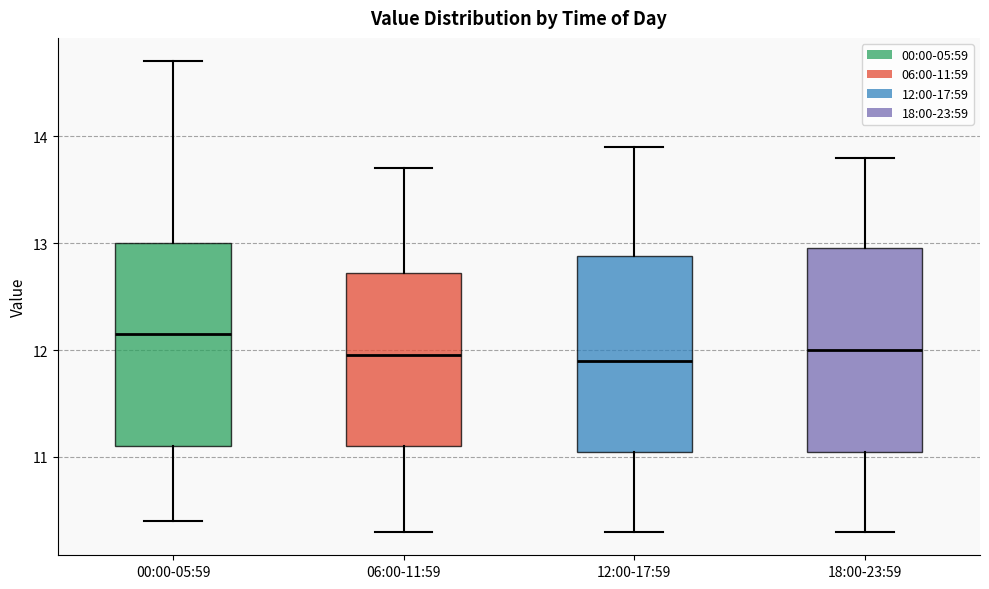

Reading left to right, read every box against the y-axis: the position of its median line, the range the box covers, and the ends of its whiskers. The values are not printed on the chart, so give them approximately, as read against the axis.

00:00-05:59: median 12.2, box 11.1 to 13.0, whiskers 10.4 to 14.7
06:00-11:59: median 12.0, box 11.1 to 12.7, whiskers 10.3 to 13.7
12:00-17:59: median 11.9, box 11.1 to 12.9, whiskers 10.3 to 13.9
18:00-23:59: median 12.0, box 11.1 to 13.0, whiskers 10.3 to 13.8